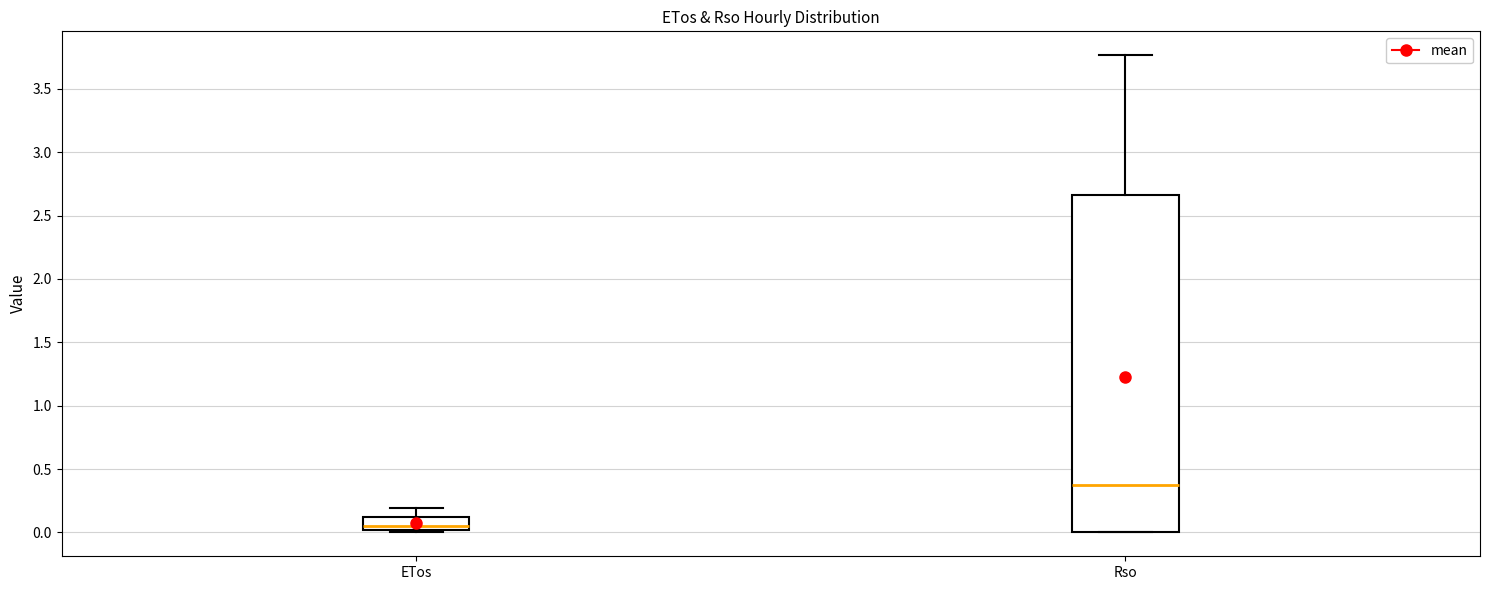

Which box is the tallest, from its lower edge to its upper edge?

Rso